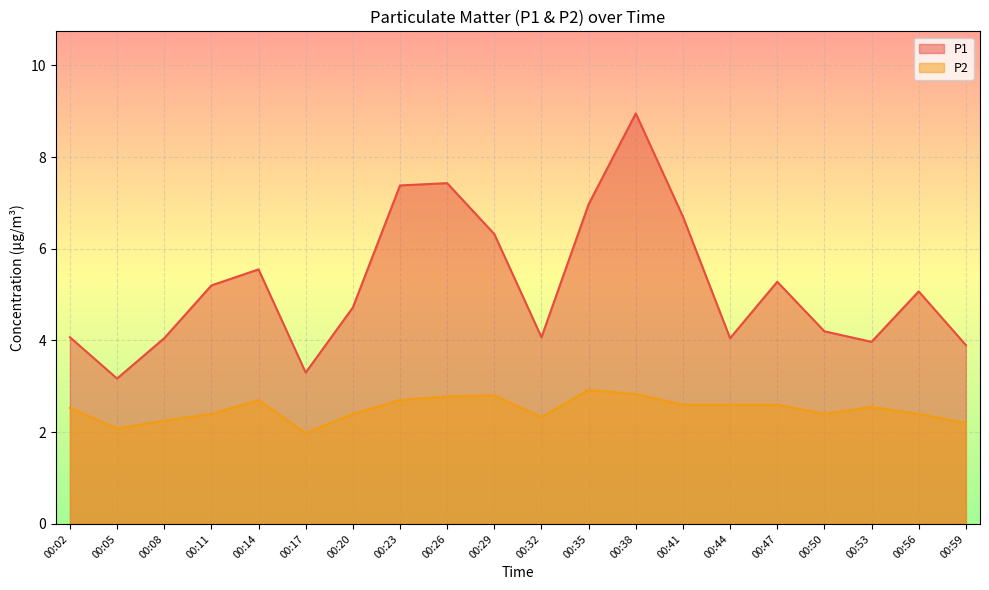

True or false: P1 has more than 1 interior local peaks.

True